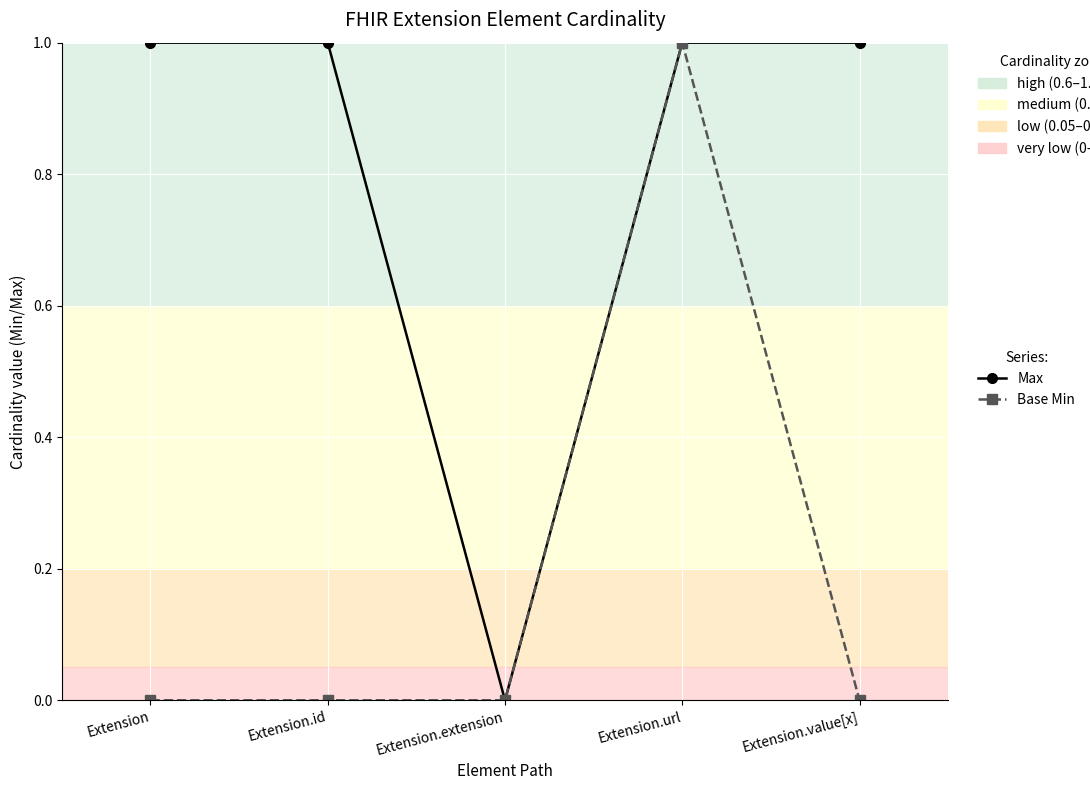

What is the maximum value shown in the chart?

1